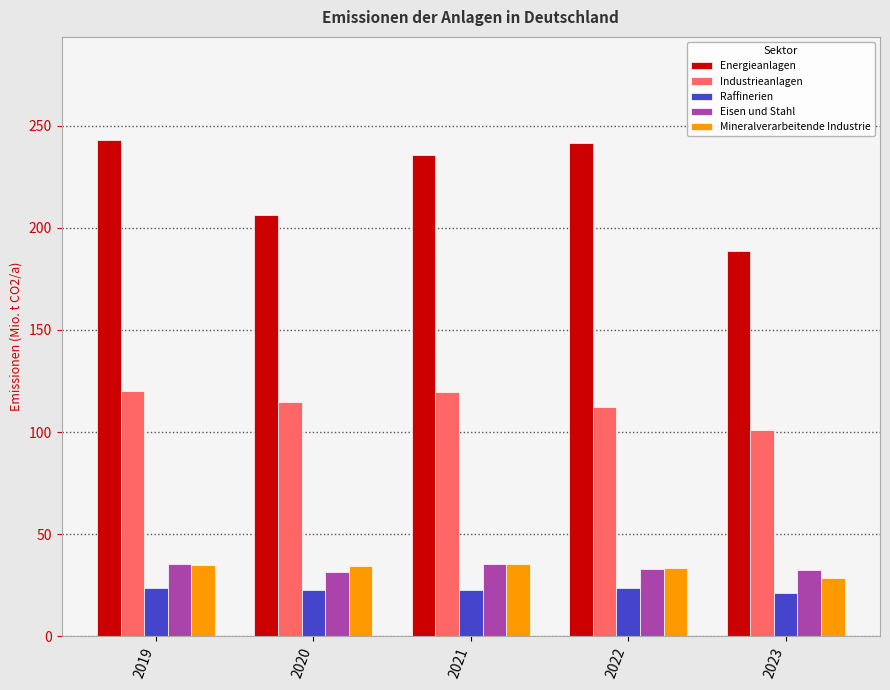

What is the maximum value shown in the chart?

243.0